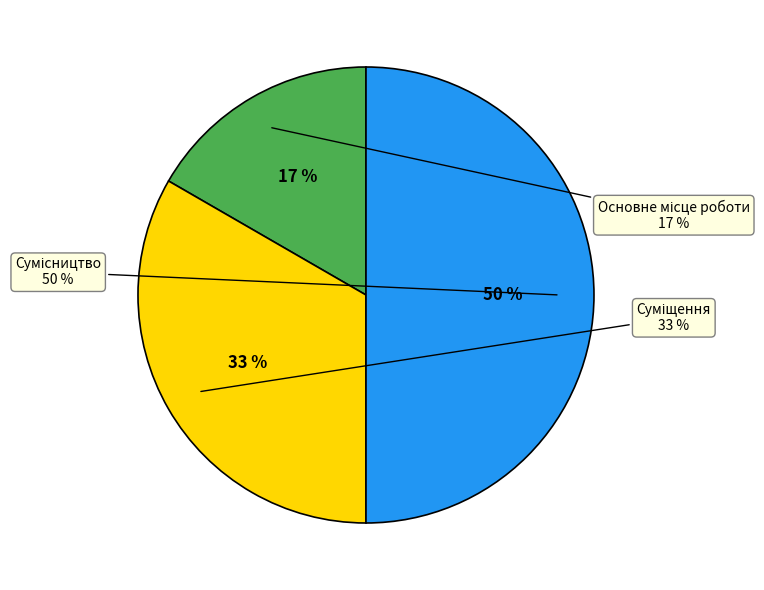

Does Суміщення represent more than half of the total?

No